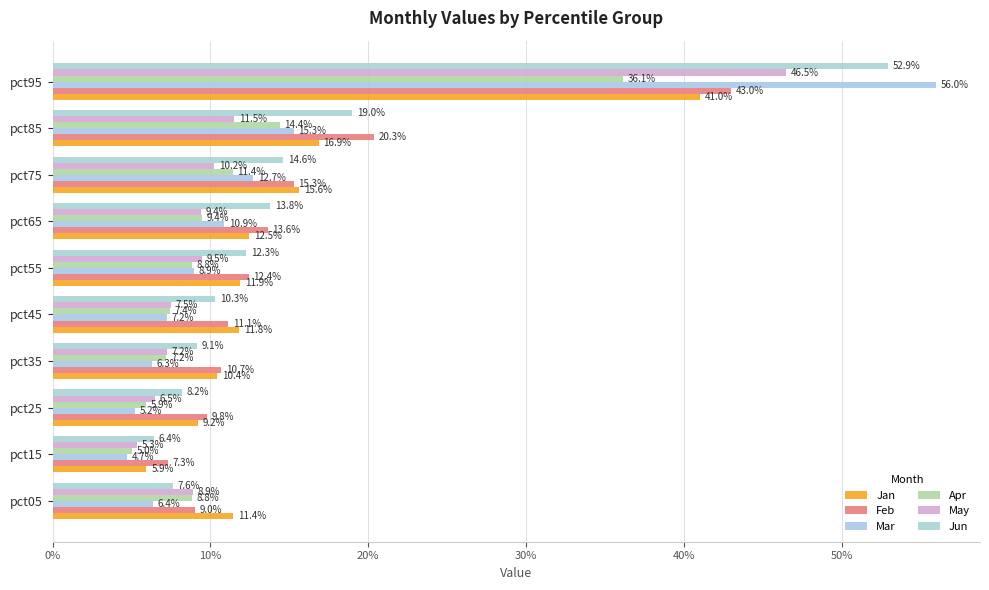

What is the maximum value shown in the chart?

0.6